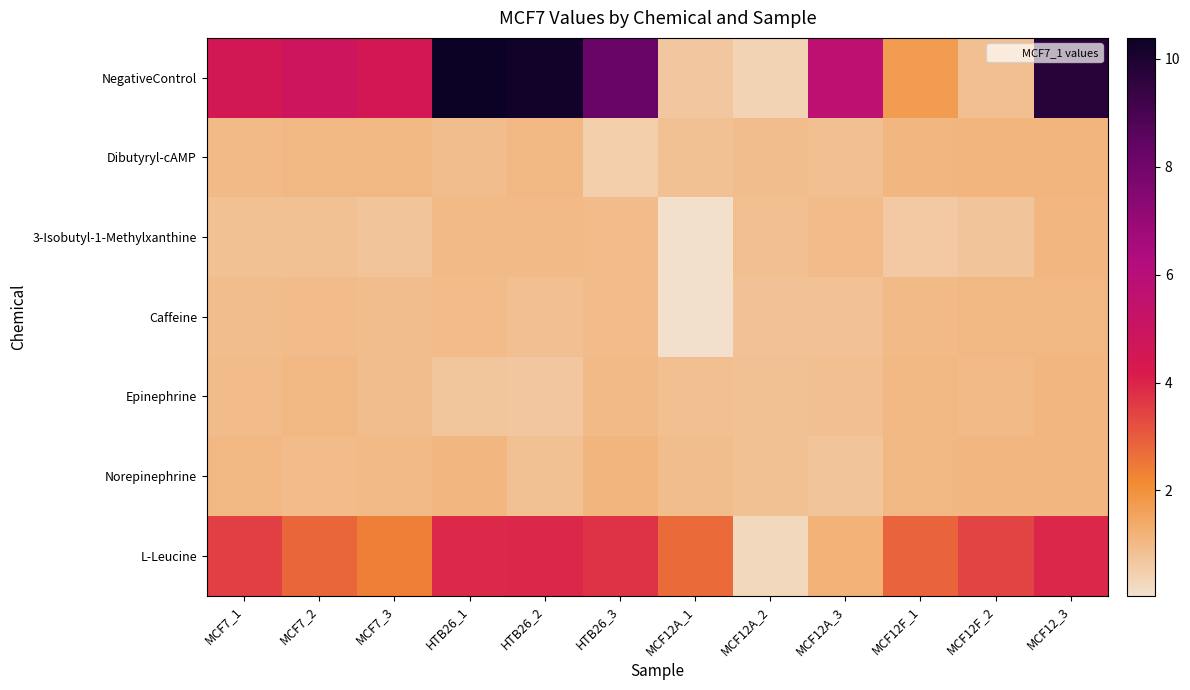

Rank the series by their maximum value, from highest to lowest.

NegativeControl, L-Leucine, Norepinephrine, Dibutyryl-cAMP, Epinephrine, 3-Isobutyl-1-Methylxanthine, Caffeine